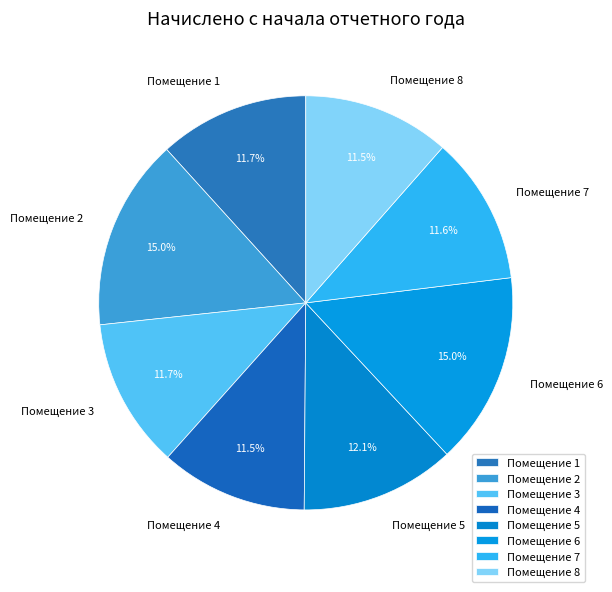

What is the total percentage of Помещение 4 and Помещение 8?

23.0%